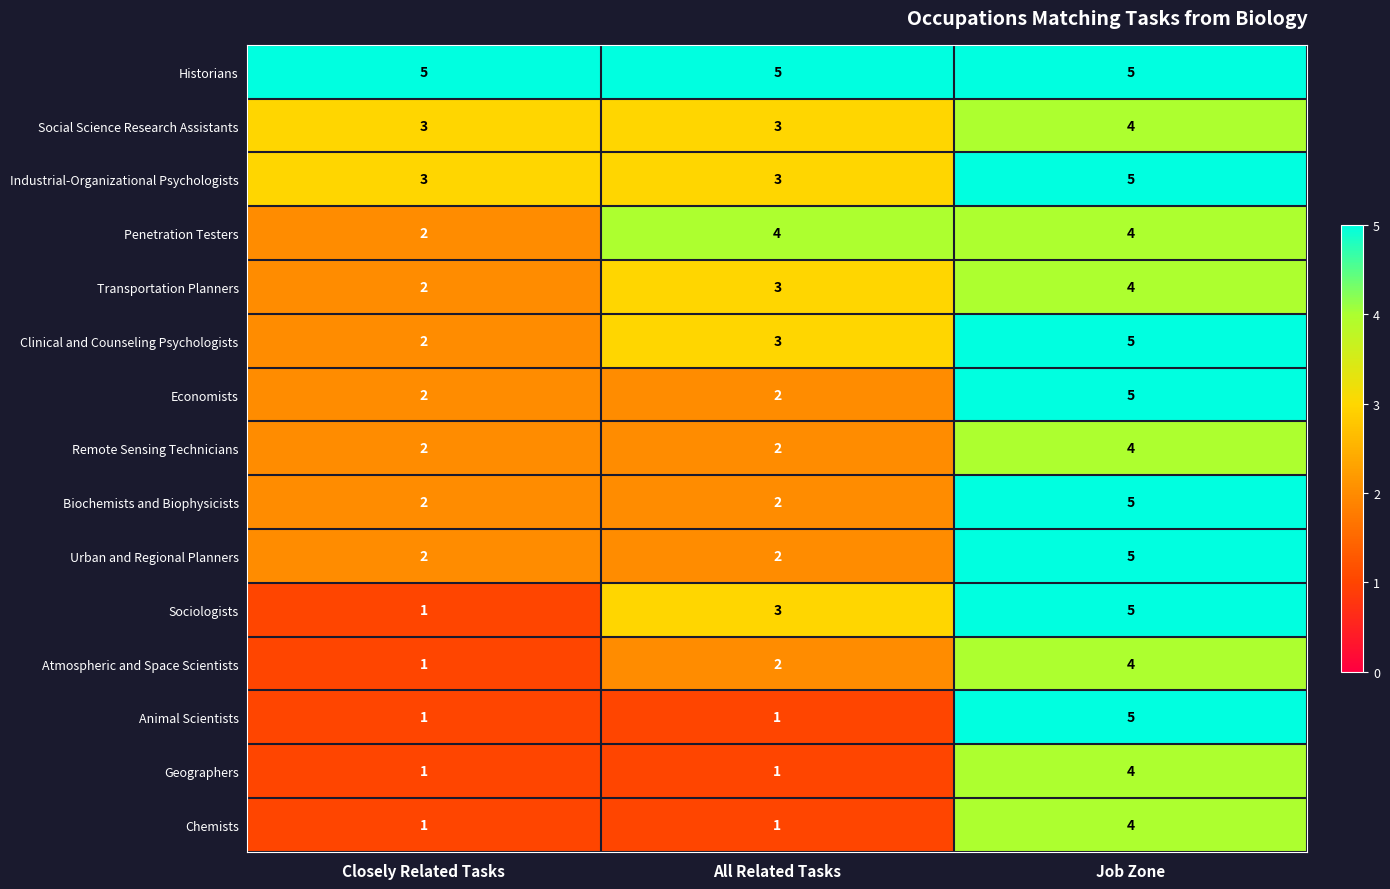

Is it true that Urban and Regional Planners equals 5 at Job Zone?

True